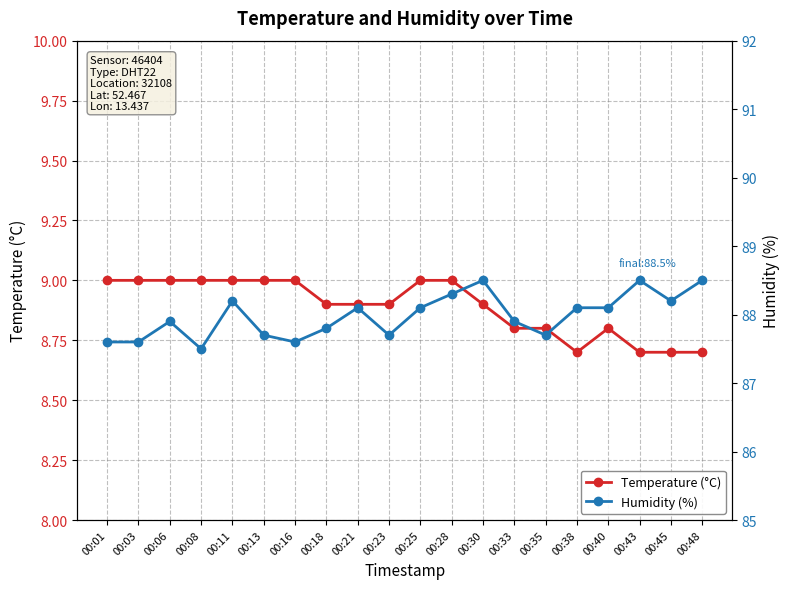

What is the spread (max minus min) of values at 00:11?

79.2